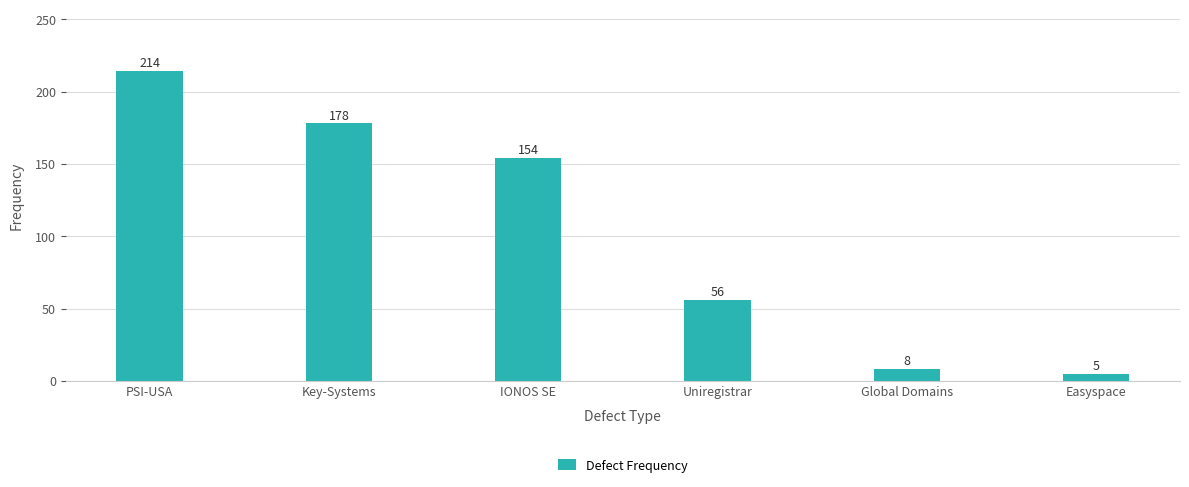

Are the bars horizontal?

No